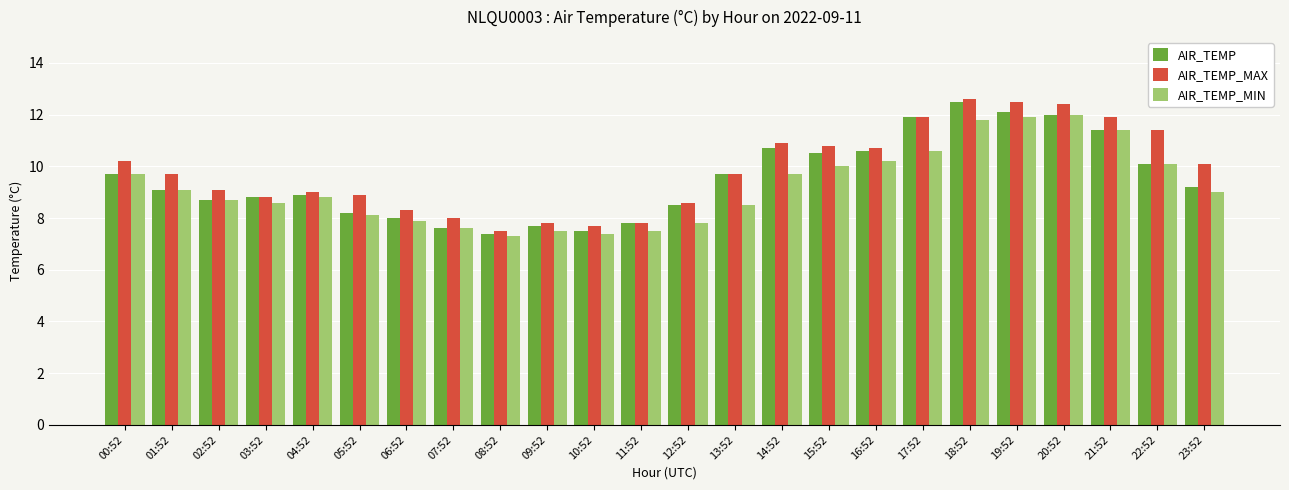

What is the lowest value of the AIR_TEMP_MAX series?

7.5